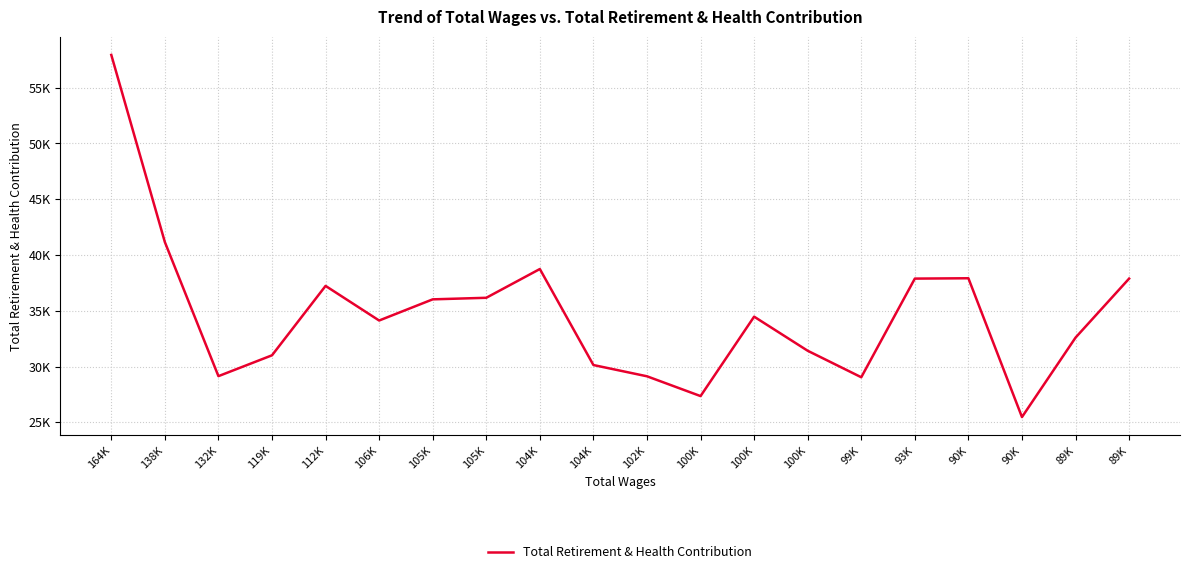

What is the change in value from 138K to 89K?

-8563